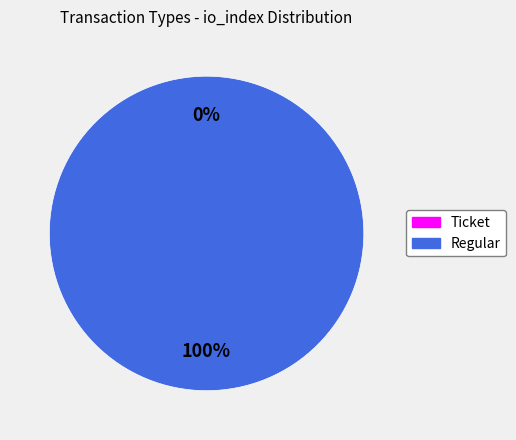

Rank the categories by value from highest to lowest.

Regular, Ticket